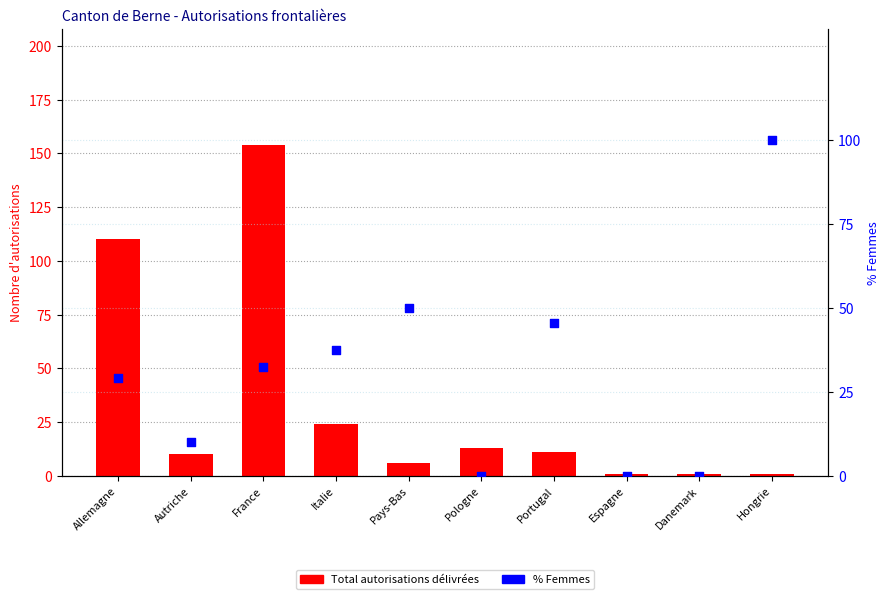

Is the value of % Femmes at Allemagne greater than the value of Total autorisations at Autriche?

Yes